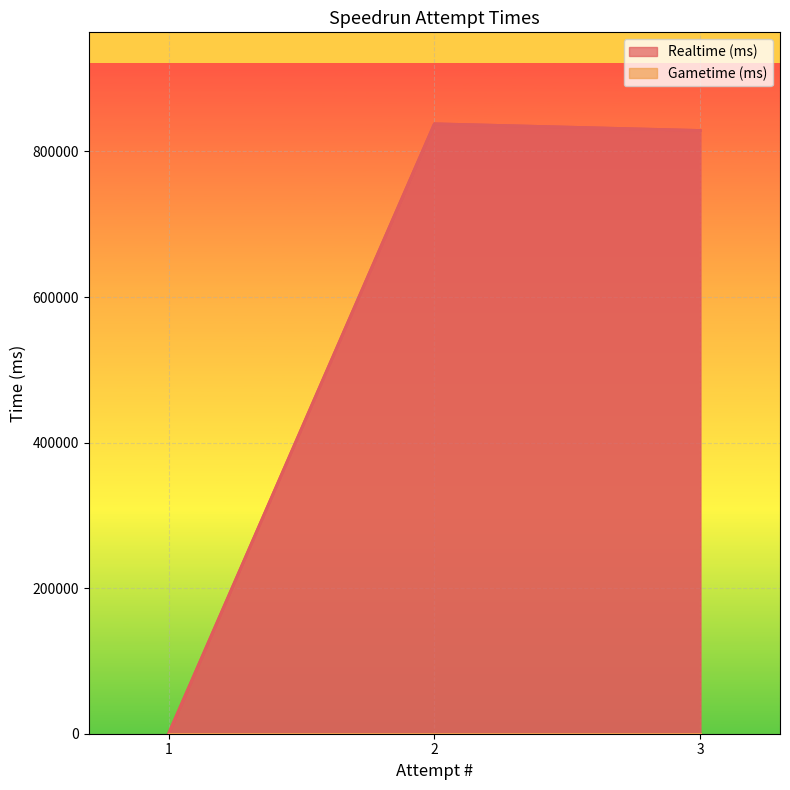

How many values in the Realtime (ms) series exceed 828856?

1